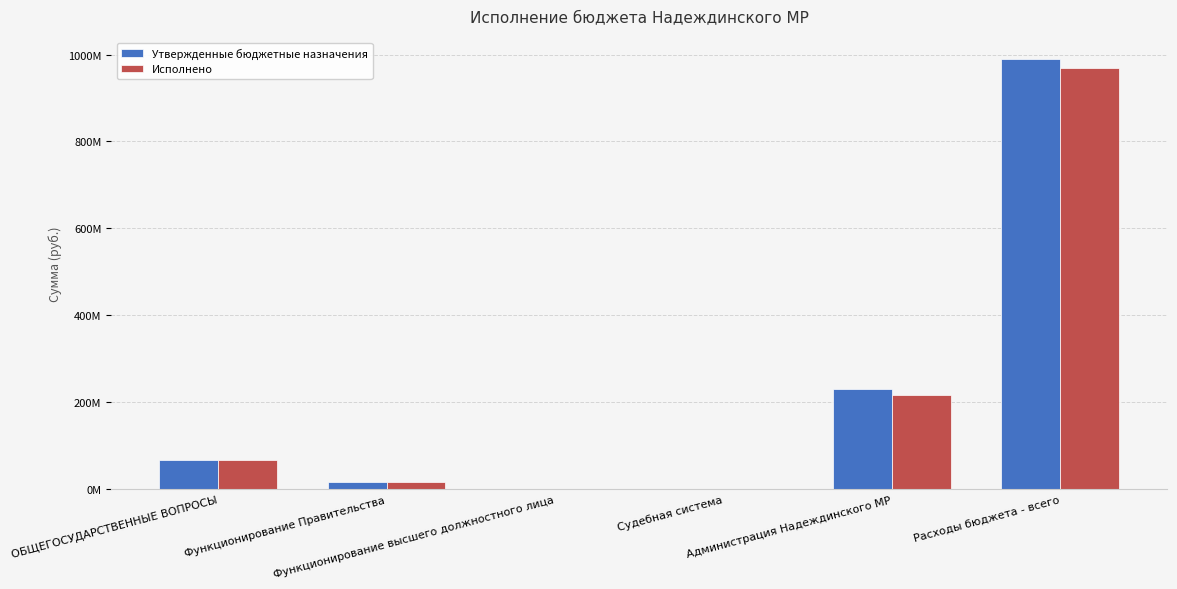

Reading right to left, transcribe all the data shown in this chart.

Утвержденные бюджетные назначения: 989281470.2	230438645.2	435584.0	1497000.0	16218860.0	68349256.5
Исполнено: 968129031.0	216234473.6	435584.0	1497000.0	16034570.6	67754108.4